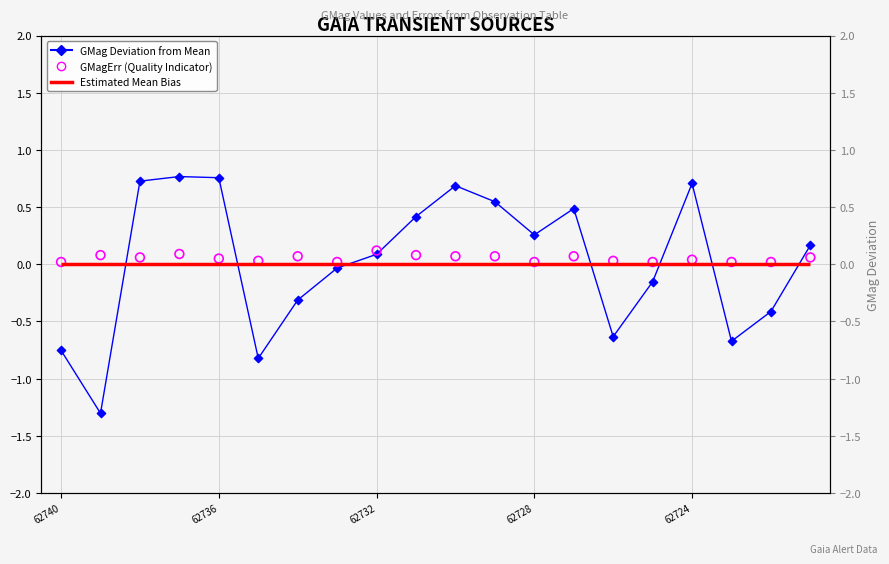

Is the value of GMag Deviation from Mean at 17 greater than the value of GMagErr (Quality Indicator) at 6?

No